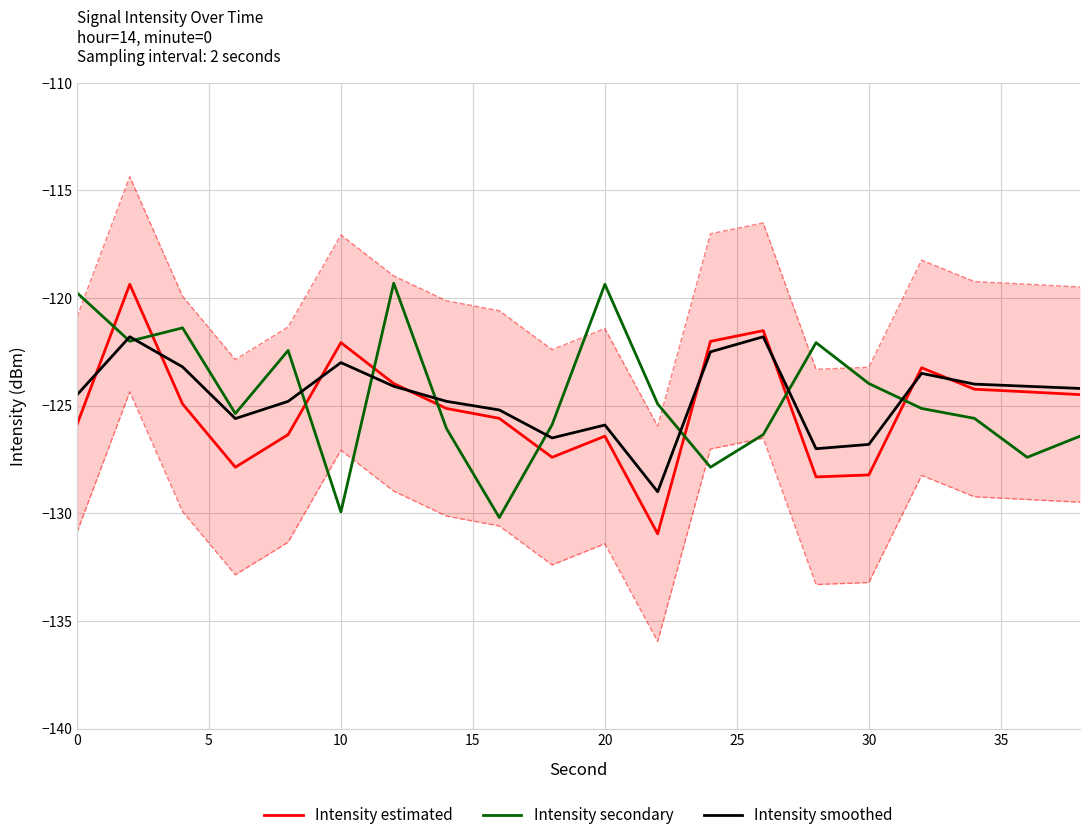

What is the difference between the highest and lowest values at 0?

6.1